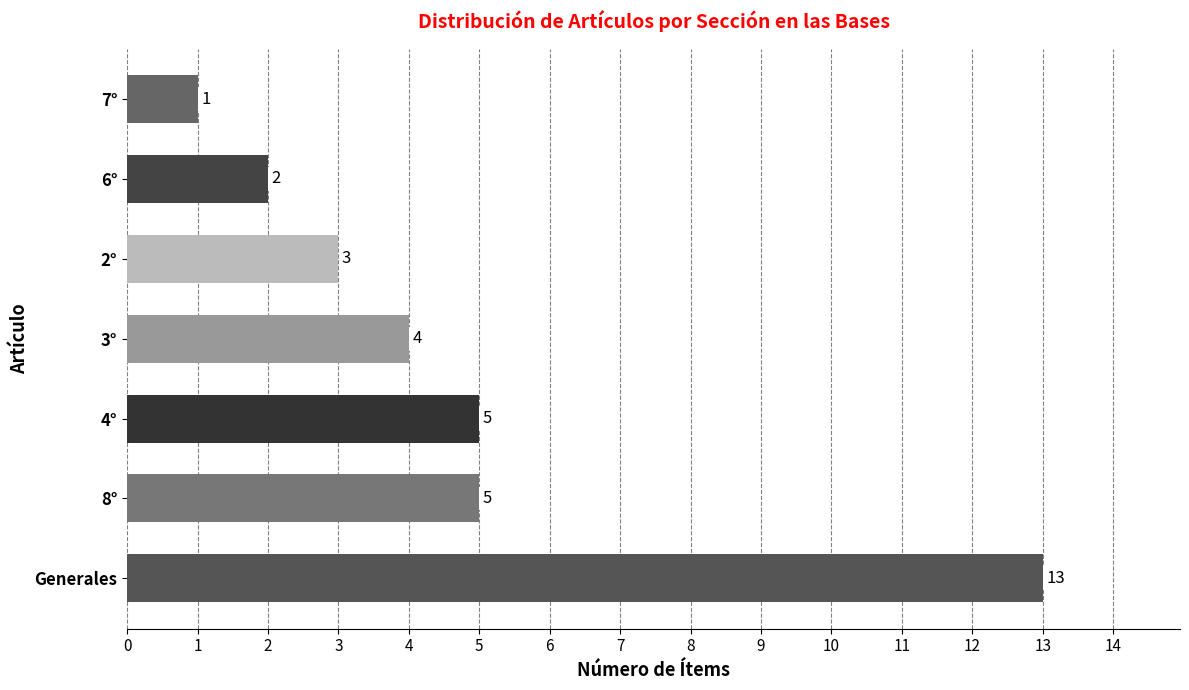

Which has a higher value, 8° or 2°?

8°